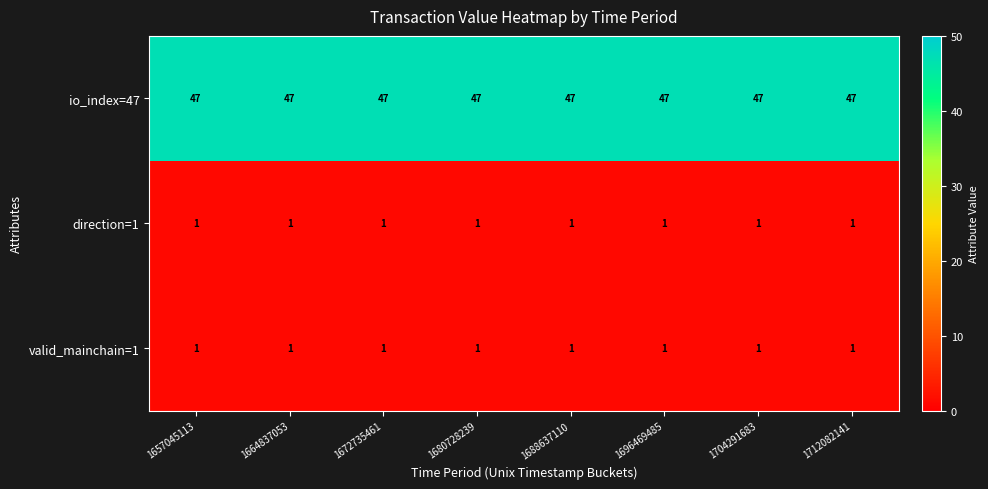

What is the difference between the highest and lowest values at 1688637110?

46